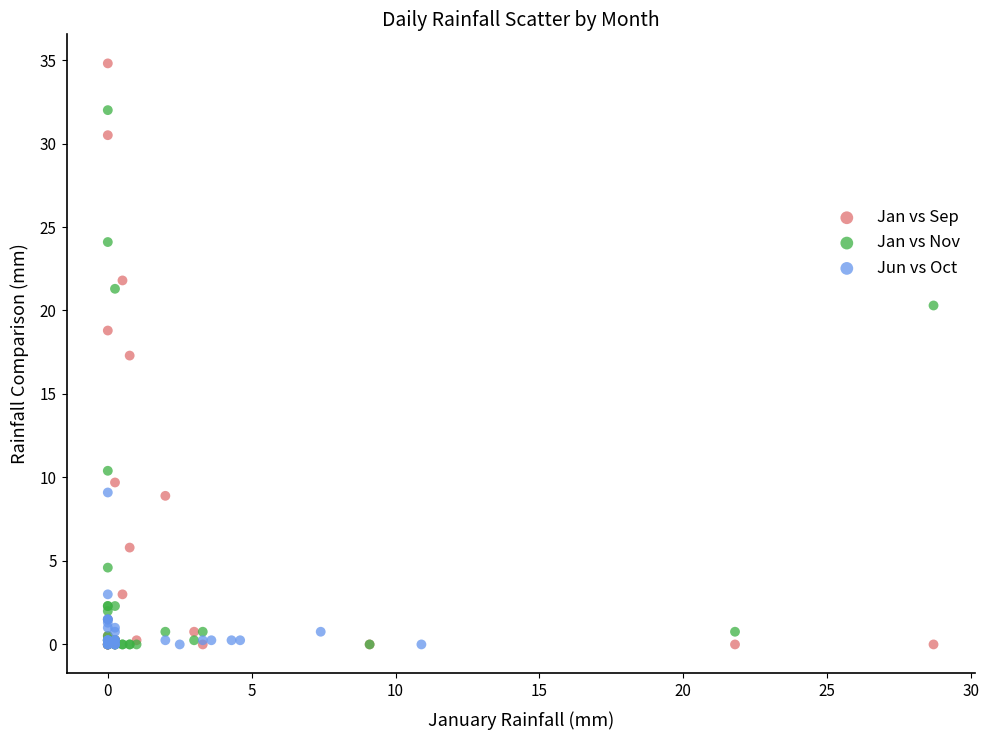

What are all the series names shown in the legend?

Jan vs Sep, Jan vs Nov, Jun vs Oct